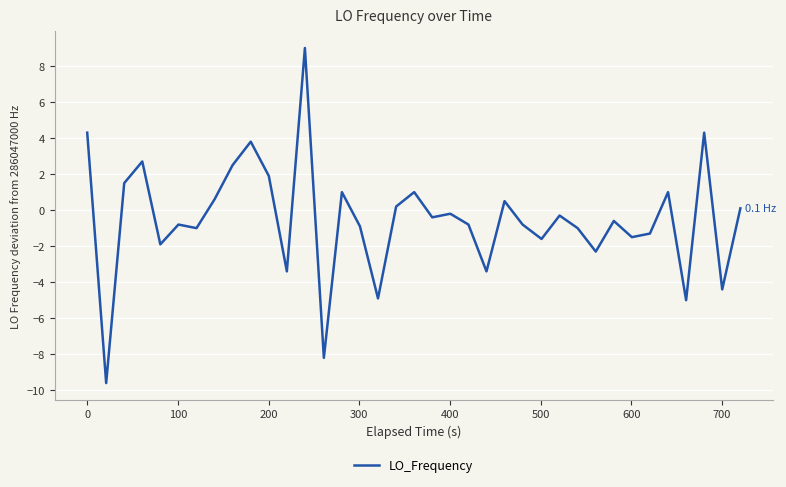

What is the difference between the maximum and minimum values?

18.6